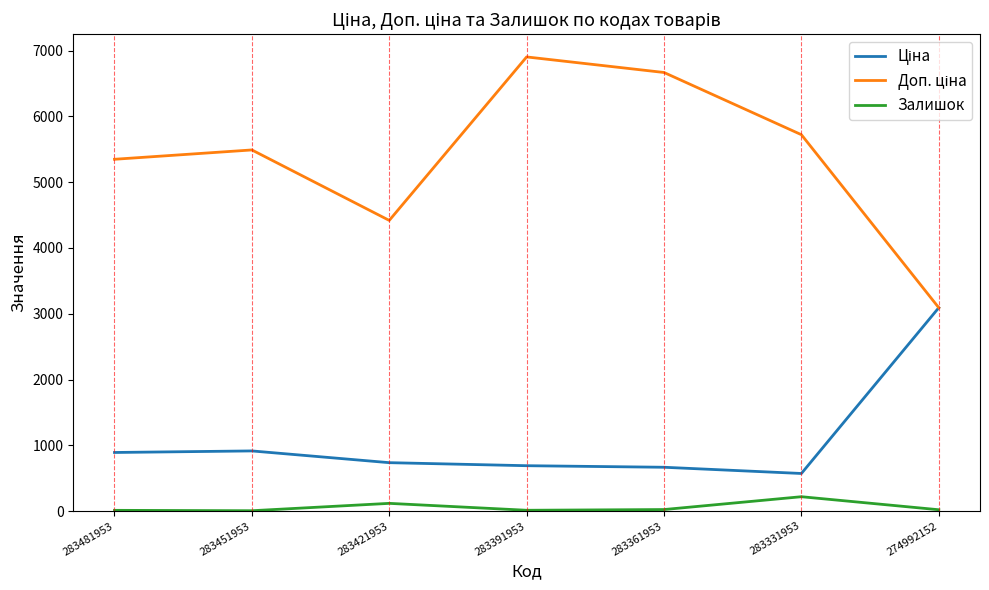

At which category does the chart reach its peak across all series?

283391953